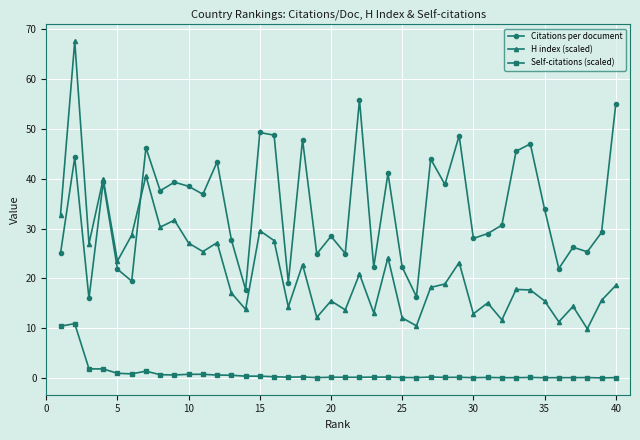

In H index (scaled), how many points are lower than both neighbors (excluding endpoints)?

14